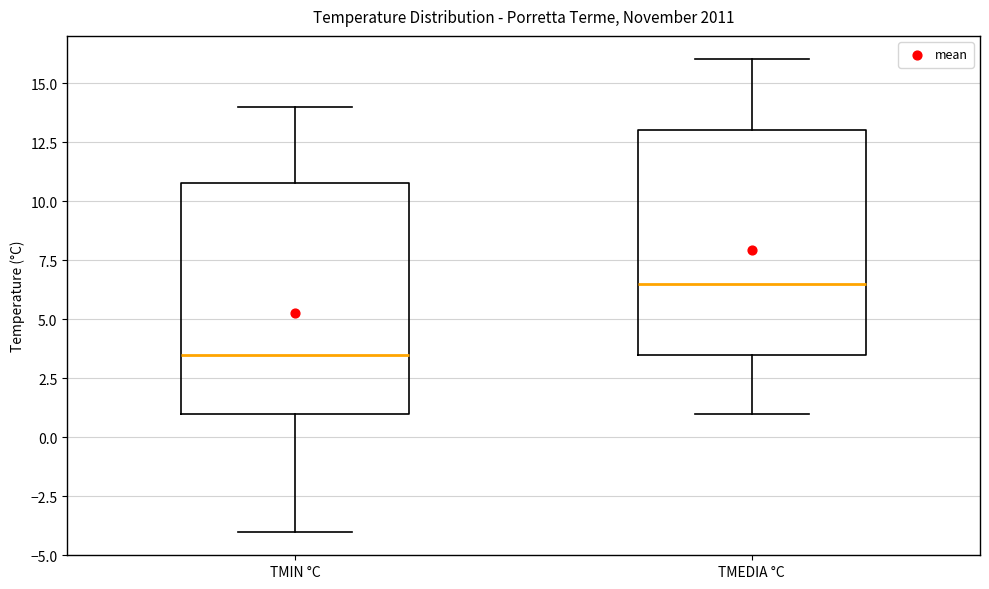

Which box's median line is the lowest?

TMIN °C